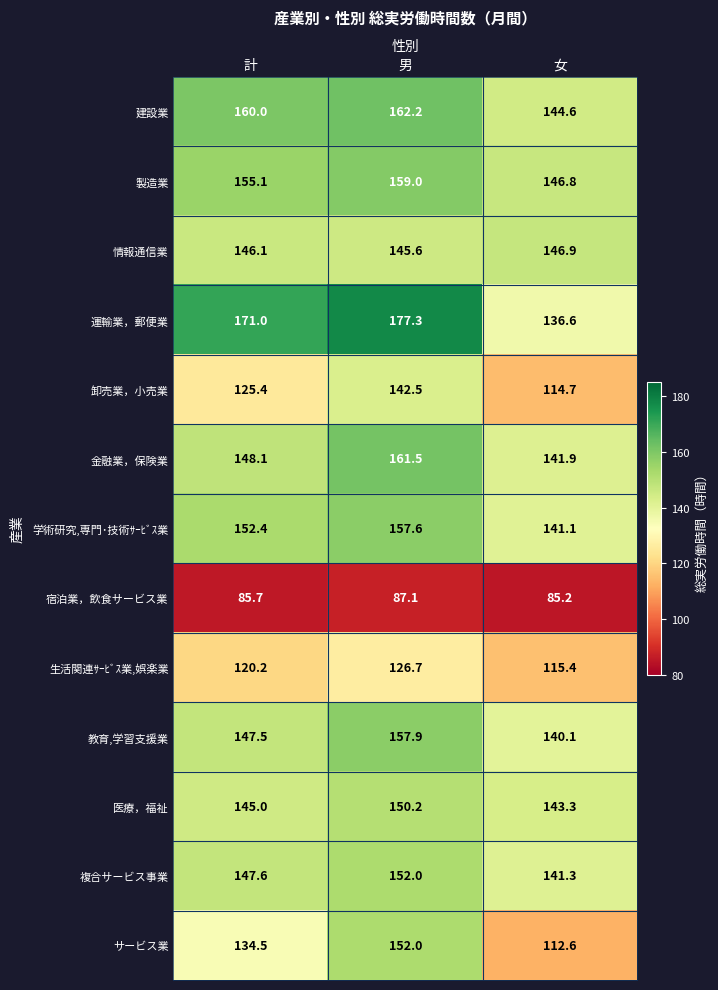

Where does the 卸売業，小売業 series first go above 125?

計